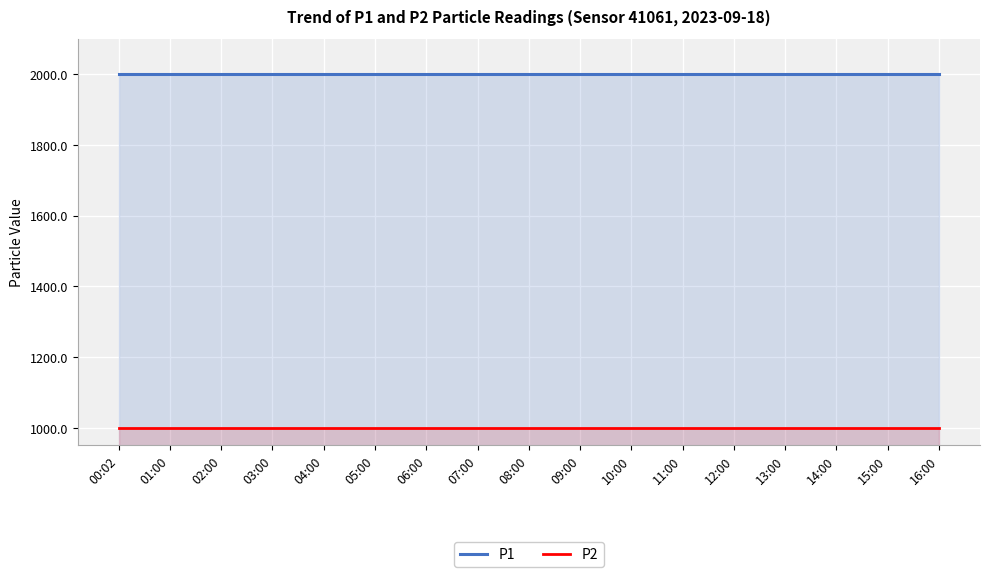

Is the value of P1 at 02:00 greater than the value of P2 at 09:00?

Yes